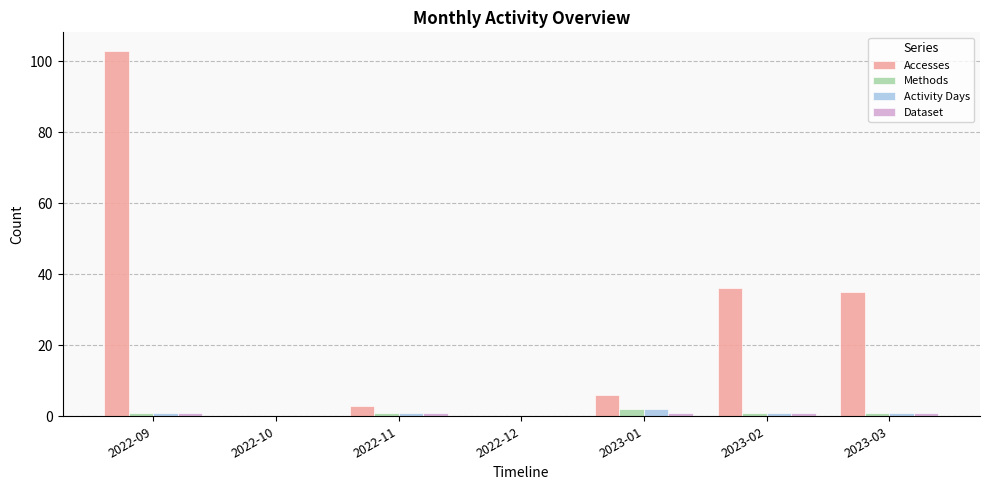

The value of Accesses at 2022-09 is 142. True or false?

False